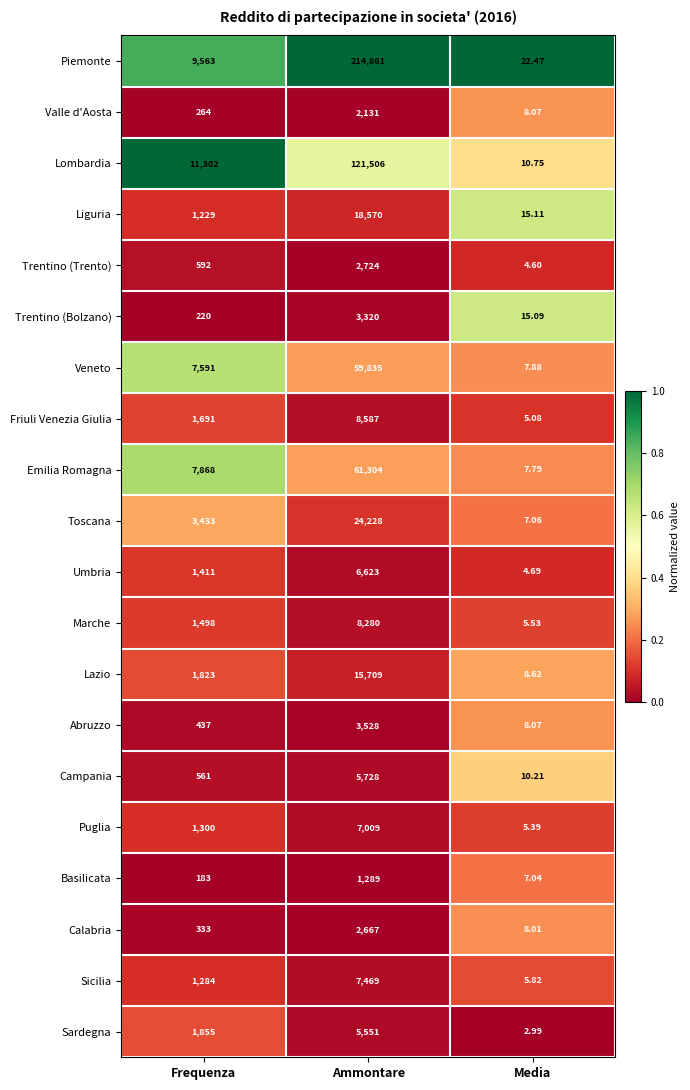

Which series has the largest total across all categories?

Piemonte